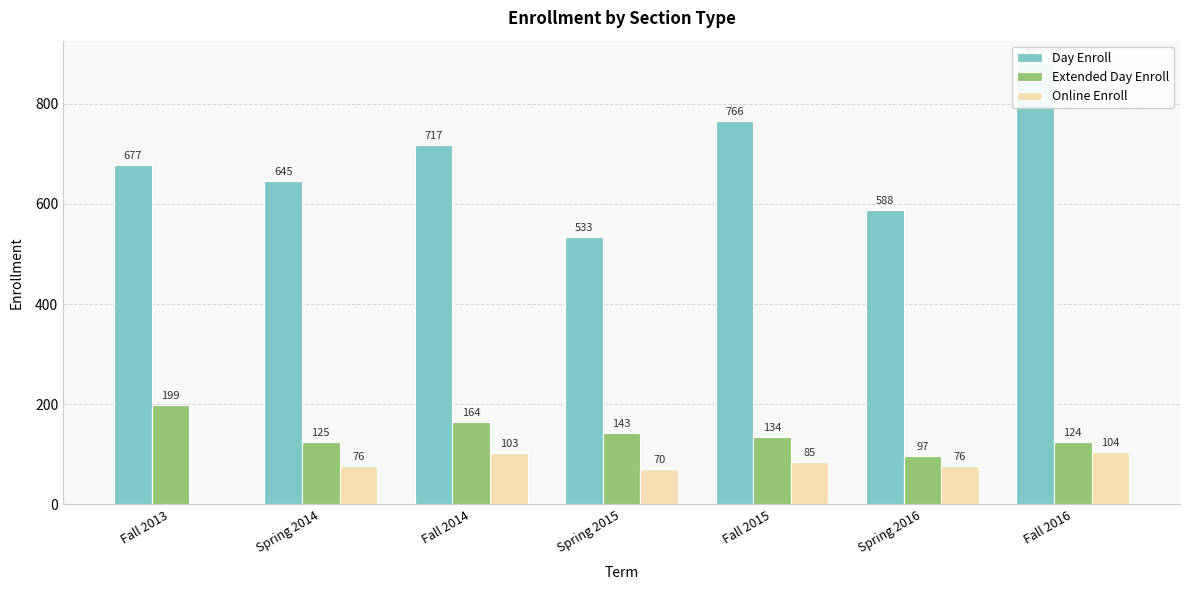

Does the chart contain stacked bars?

No